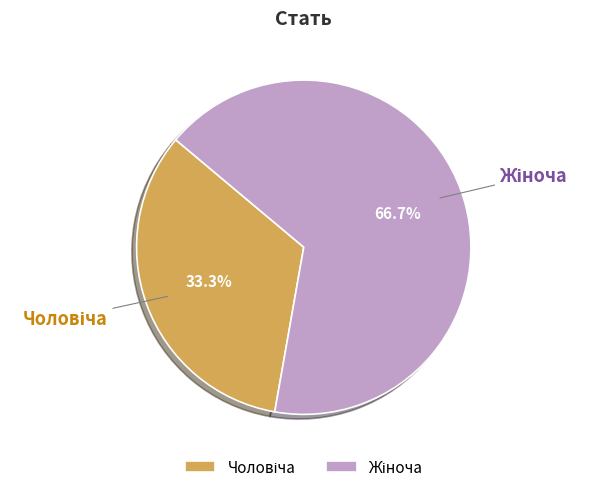

Is there any slice that represents more than half of the pie?

Yes